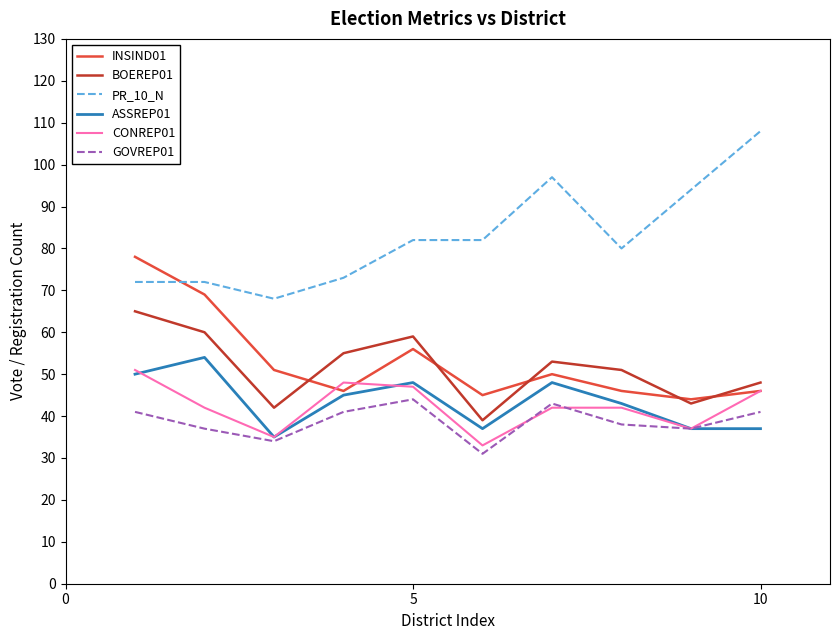

Which series has the largest total across all categories?

PR_10_N